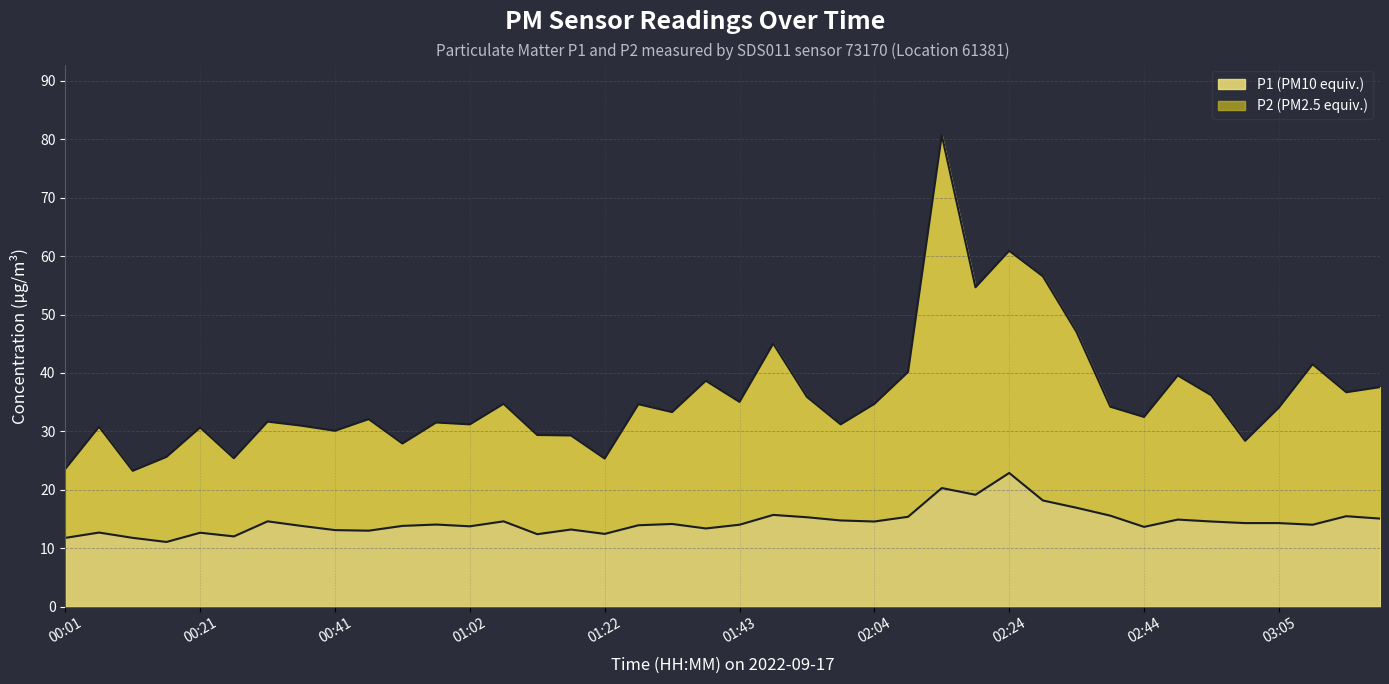

What is the total value across all series at 02:34?

63.9